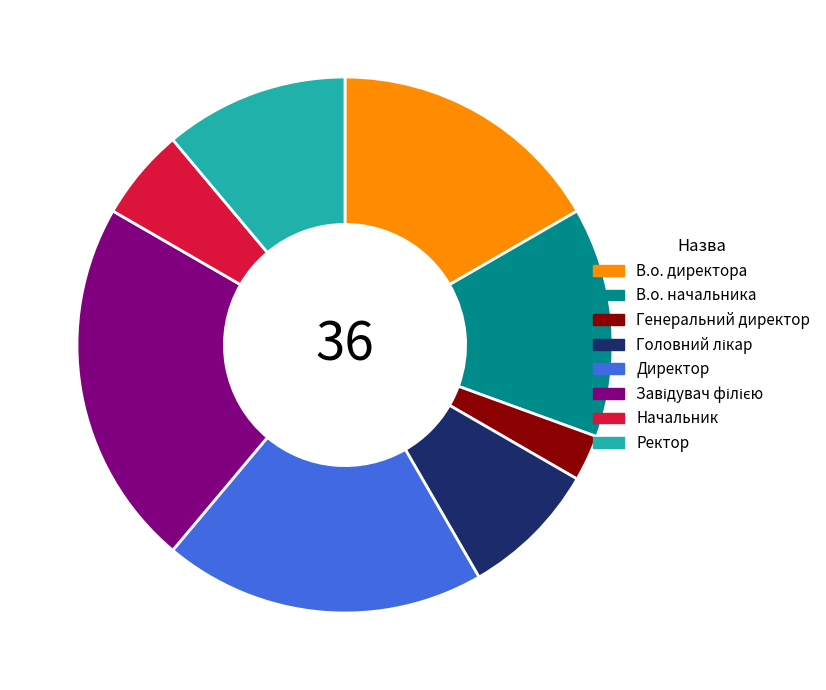

Approximately how many times larger is the value at Ректор compared to В.о. директора?

0.7